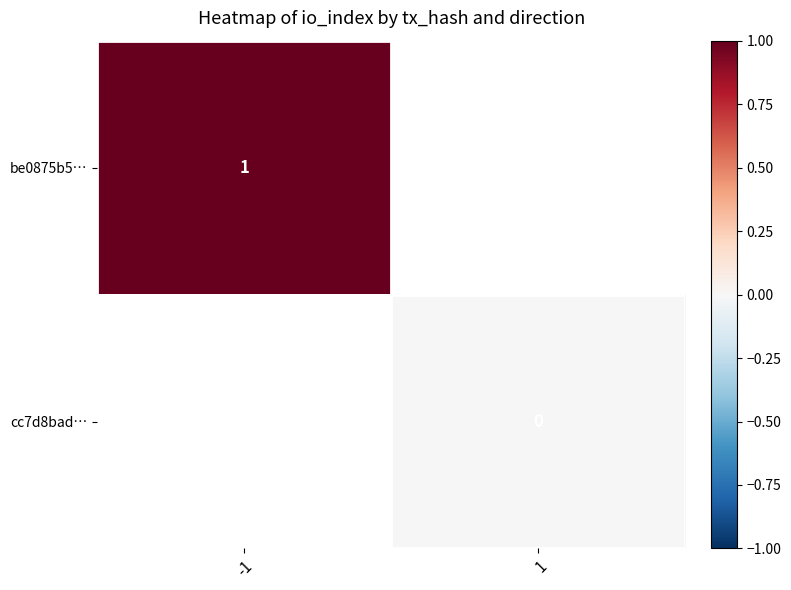

True or false: be0875b5… has a value of 0 at -1.

False